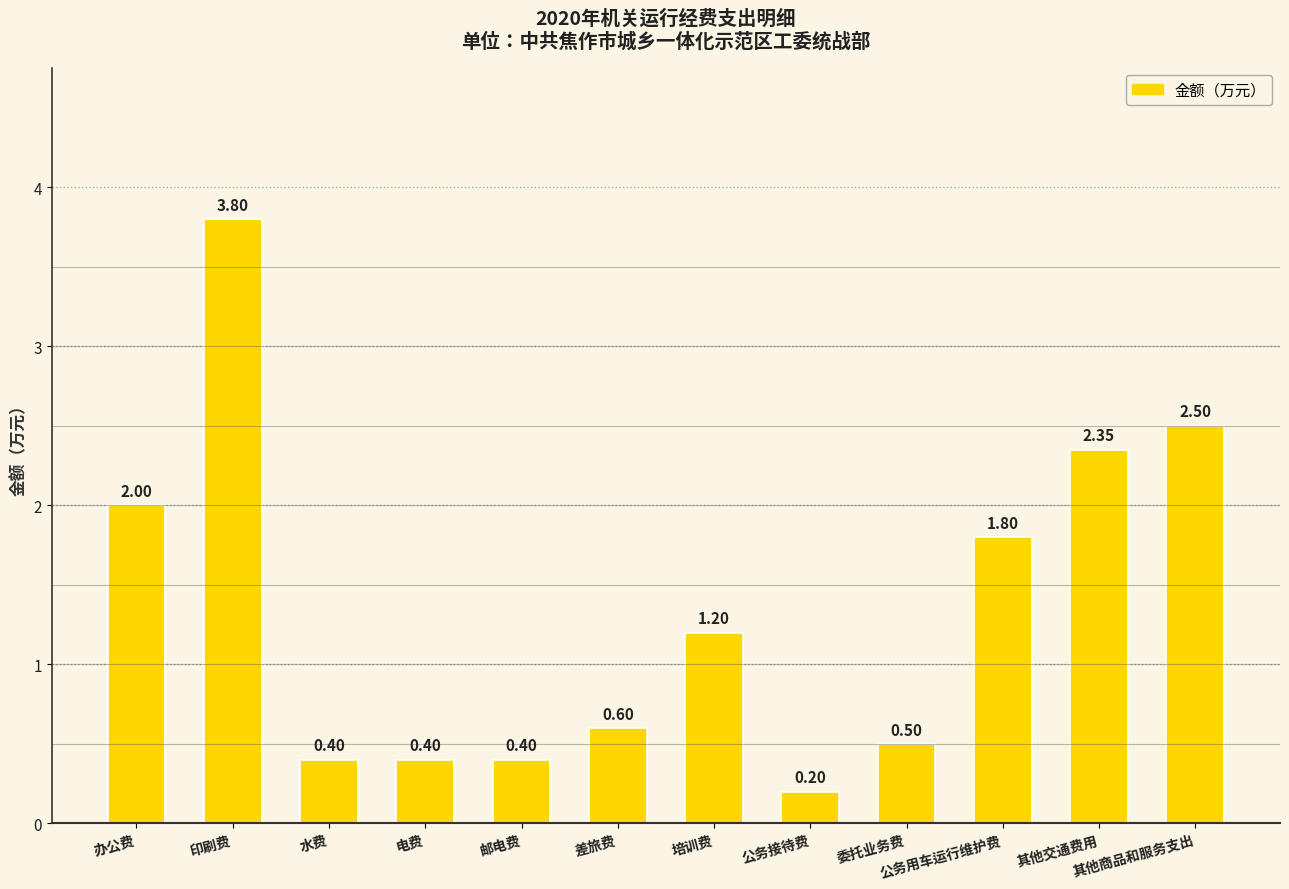

At which category does the chart reach its minimum across all series?

公务接待费